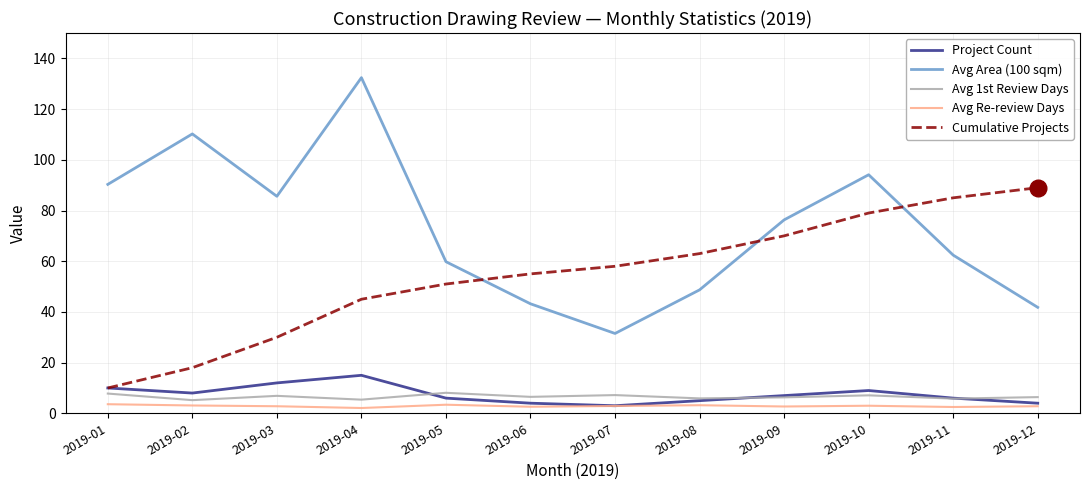

What is the greatest value displayed?

132.4